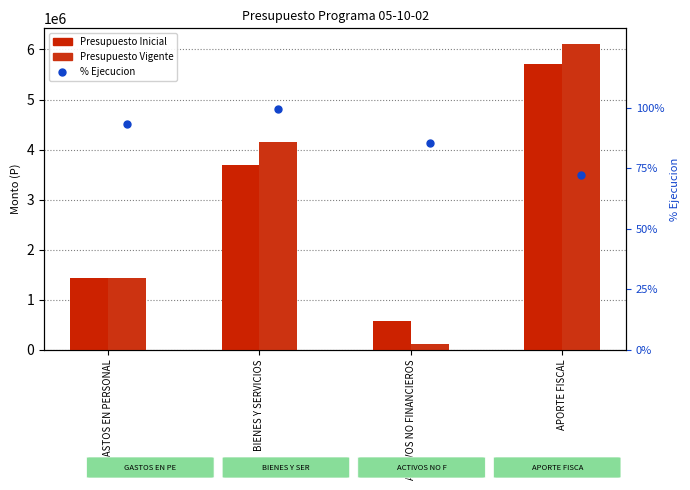

Which series has the largest total across all categories?

Presupuesto Vigente